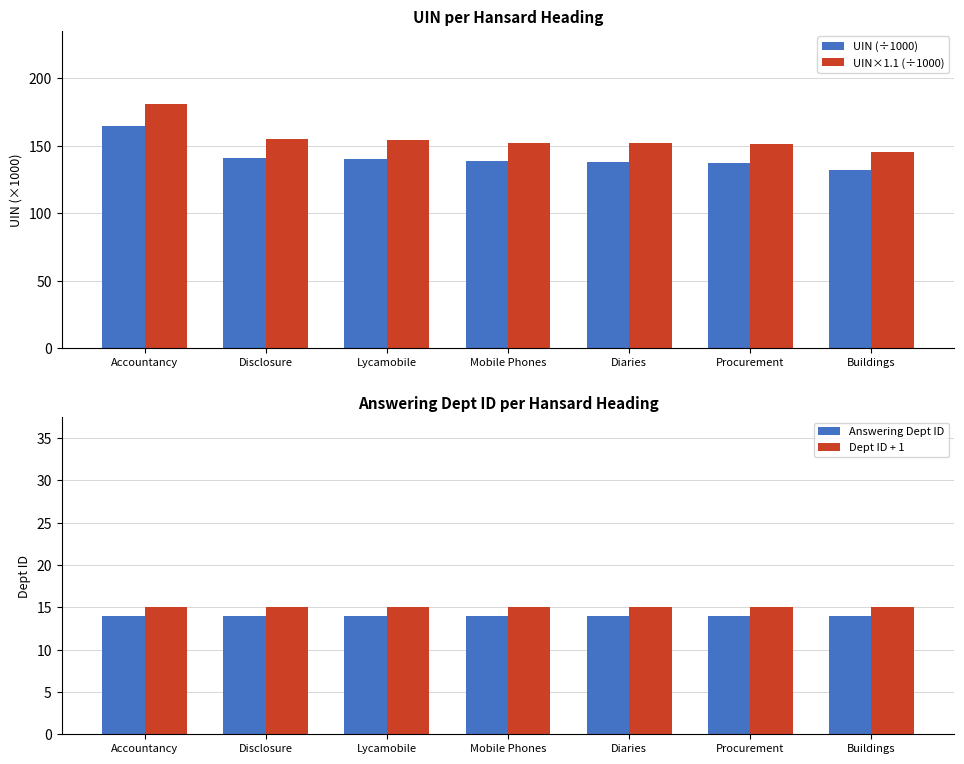

Is the value of UIN (÷1000) at Mobile Phones greater than the value of Dept ID + 1 at Mobile Phones?

Yes